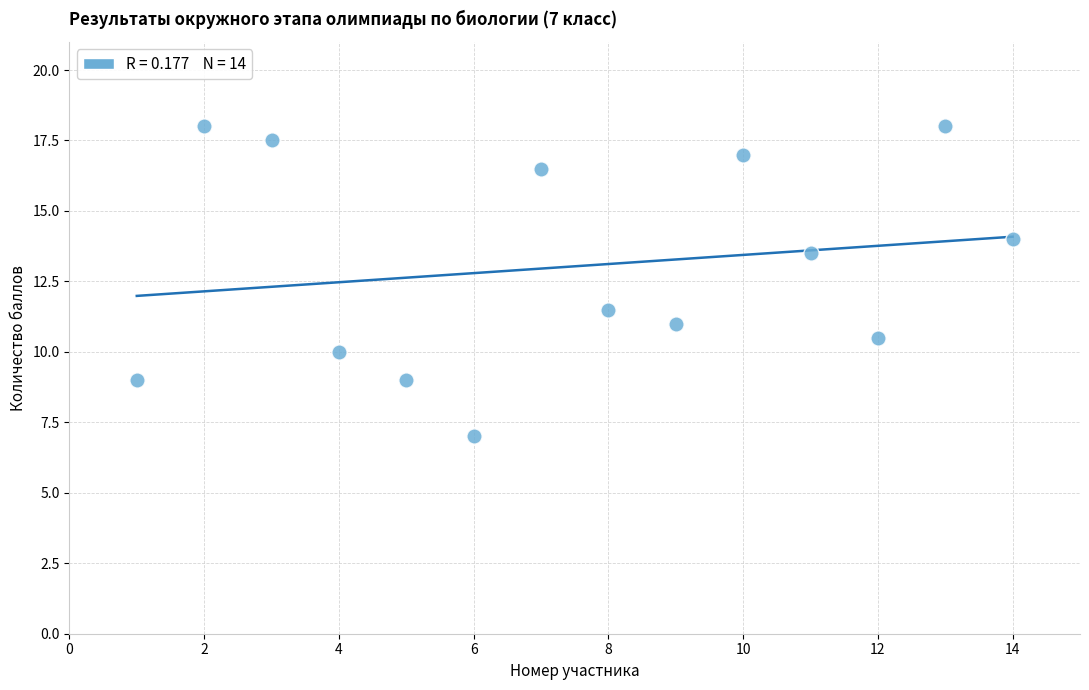

What Y value in the scatter plot is closest to 12?

11.5